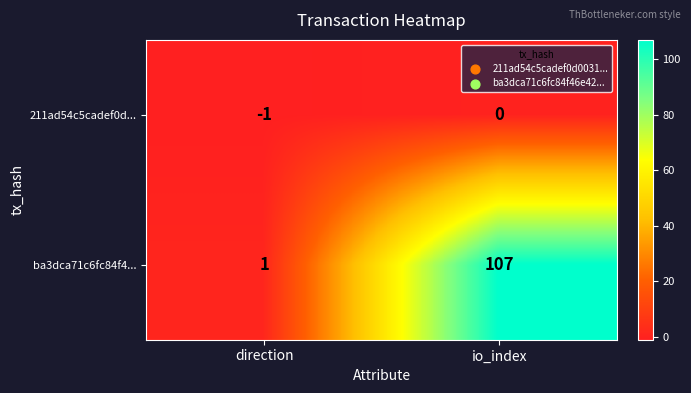

Which series has the largest total across all categories?

ba3dca71c6fc84f4...